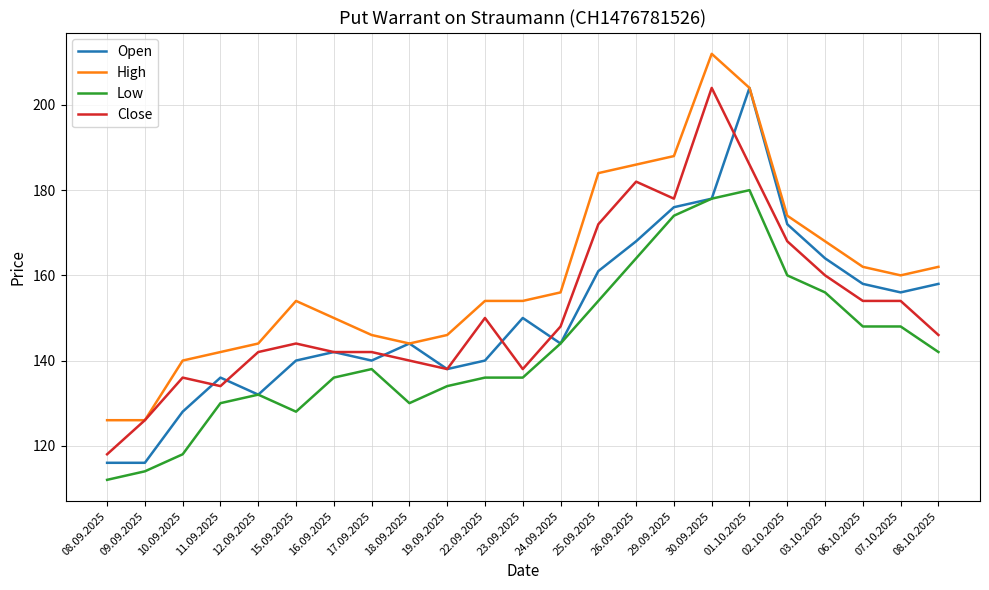

Between which two adjacent categories do Close and Open first intersect?

10.09.2025 and 11.09.2025